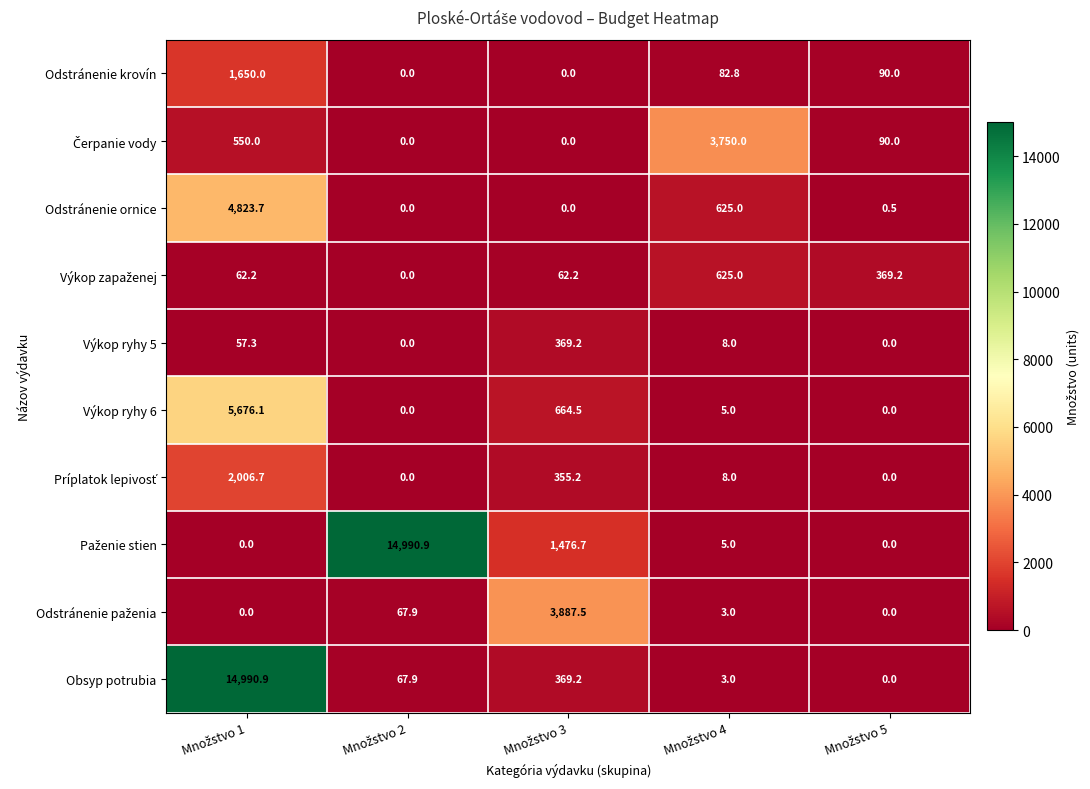

At how many categories does at least one series exceed 2635?

4